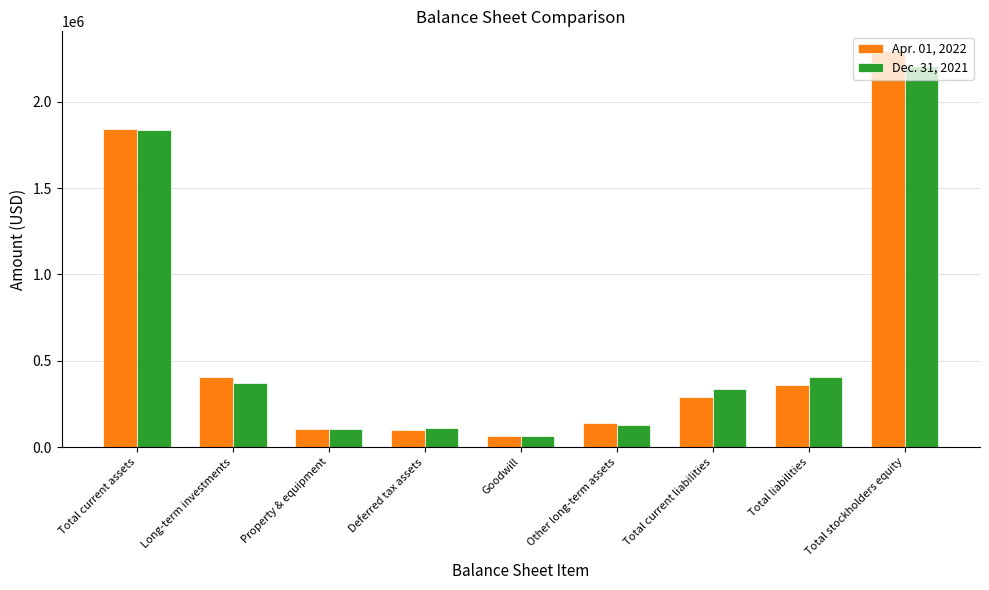

What is the label of the 6th bar from the left?

Other long-term assets